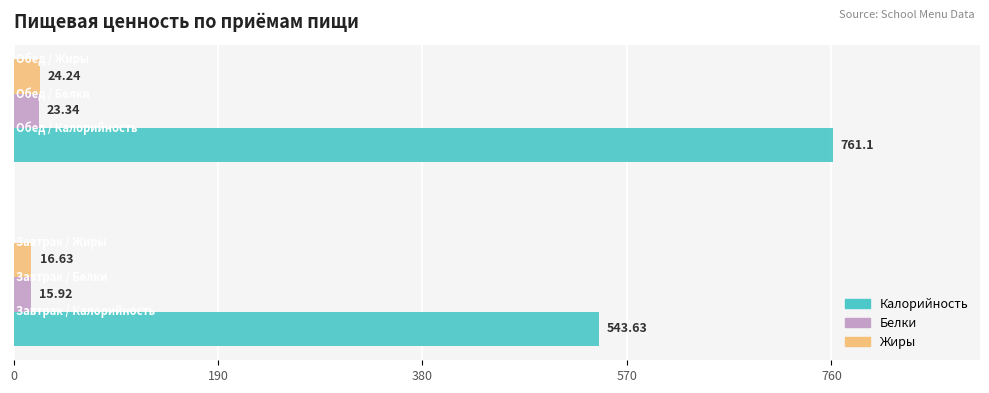

What is the average value of the Калорийность series?

652.4